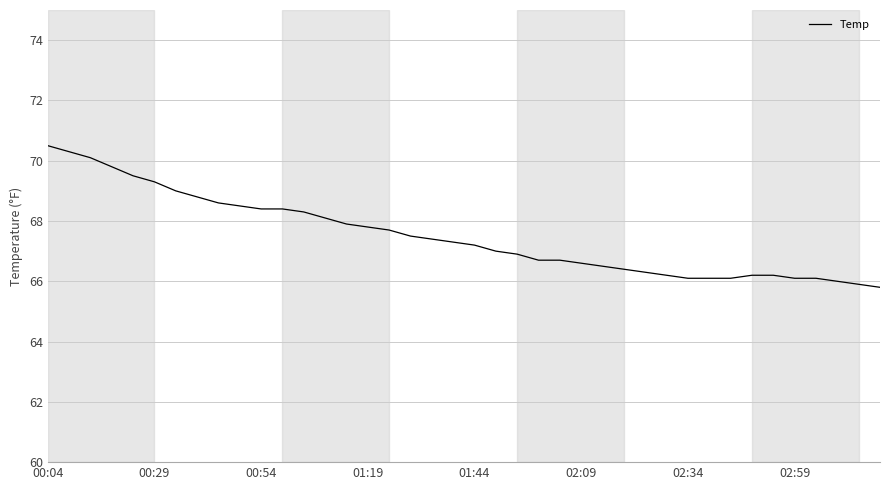

What is the smallest value displayed?

65.8